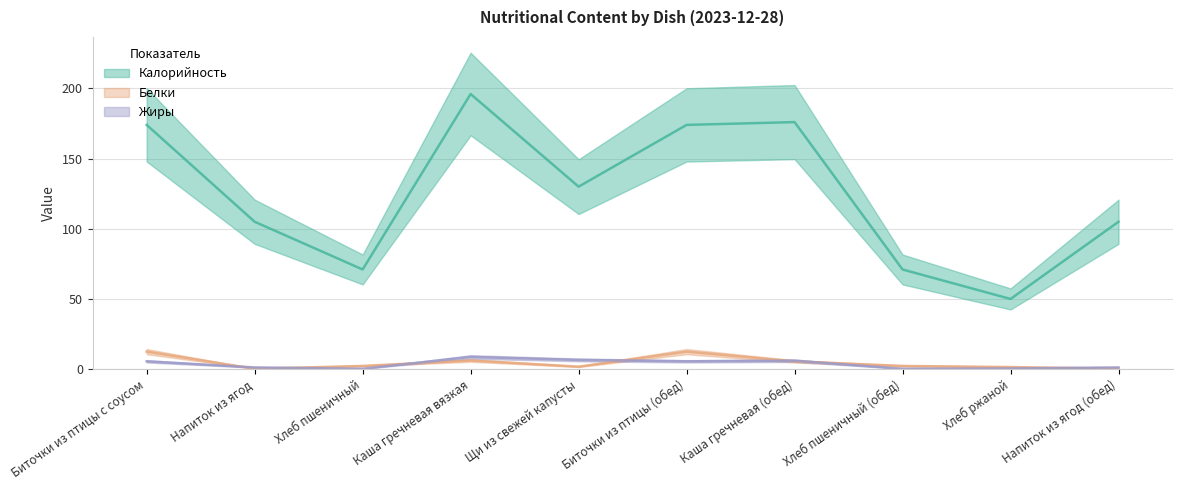

True or false: Белки has a value of 1.0 at Щи из свежей капусты.

False